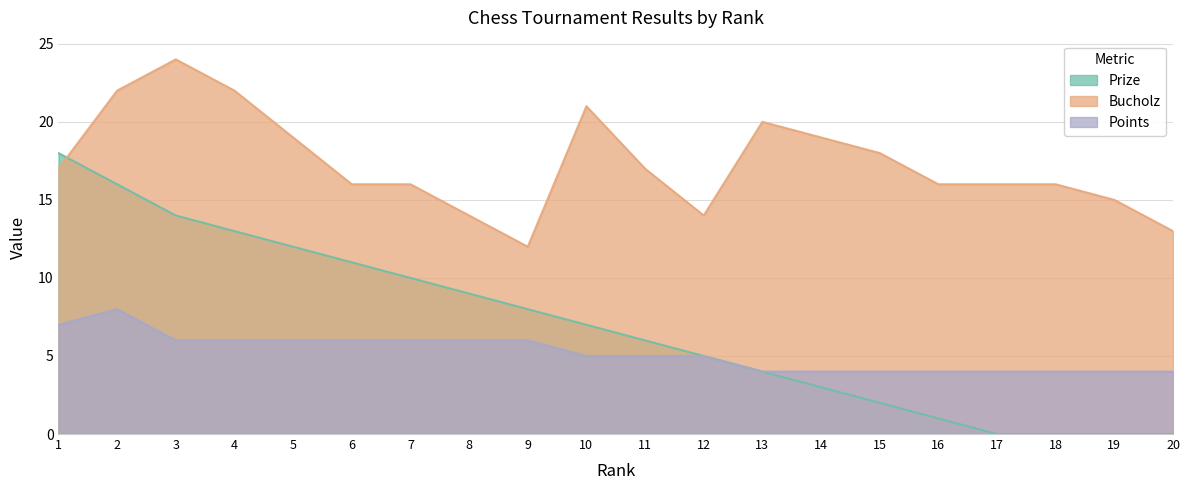

Which label corresponds to the smallest value in the chart?

17